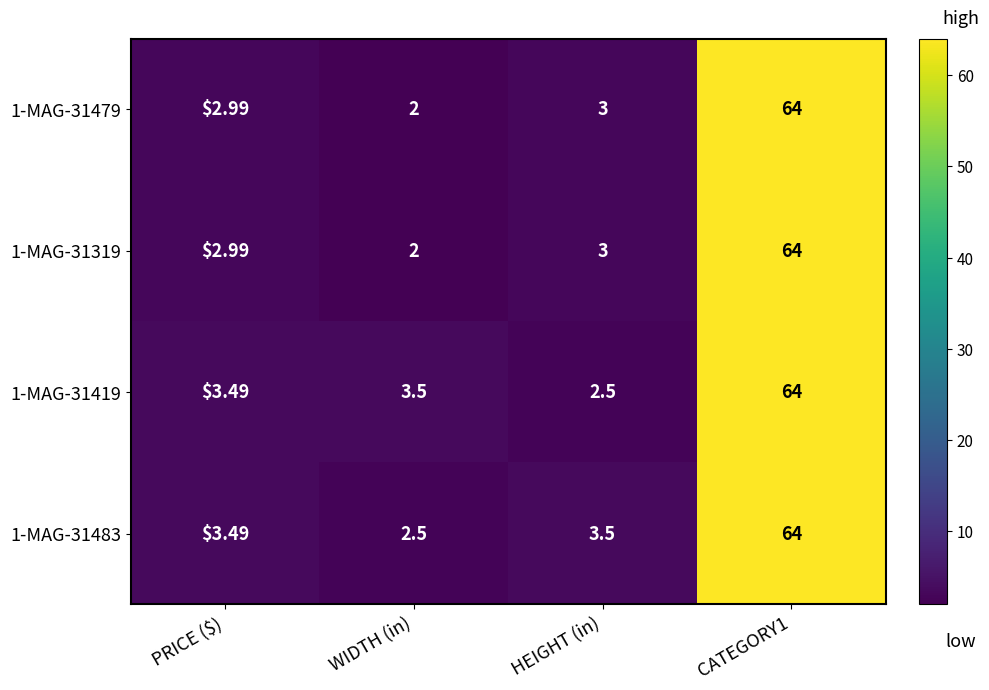

Count the number of data series in this chart.

4